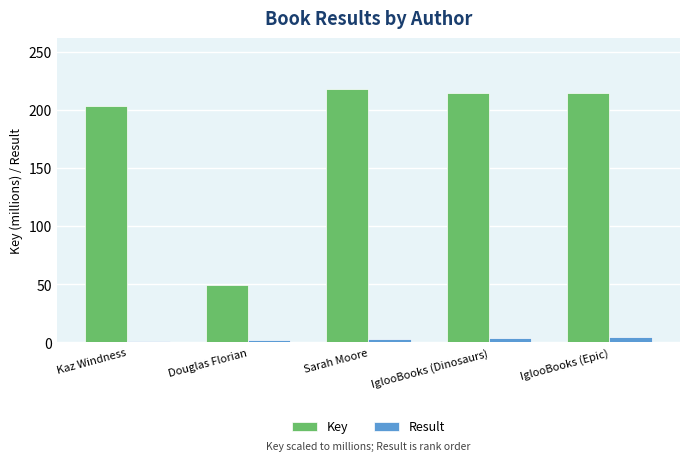

At how many categories does at least one series exceed 142?

4